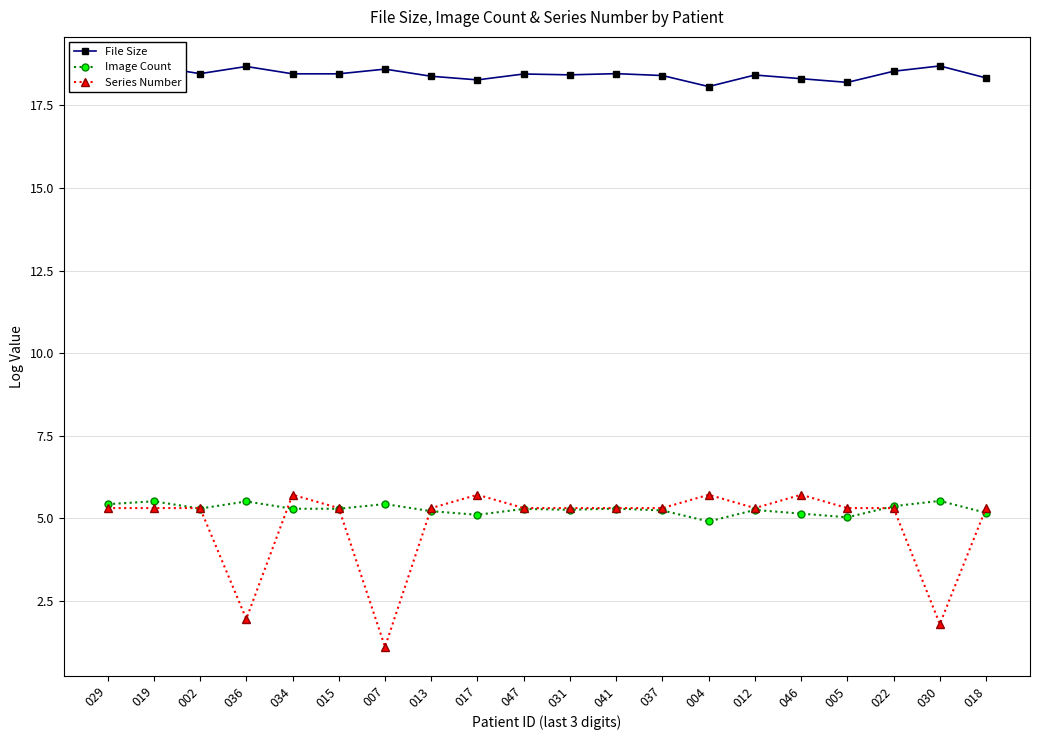

In Image Count, how many points are higher than both neighbors (excluding endpoints)?

7